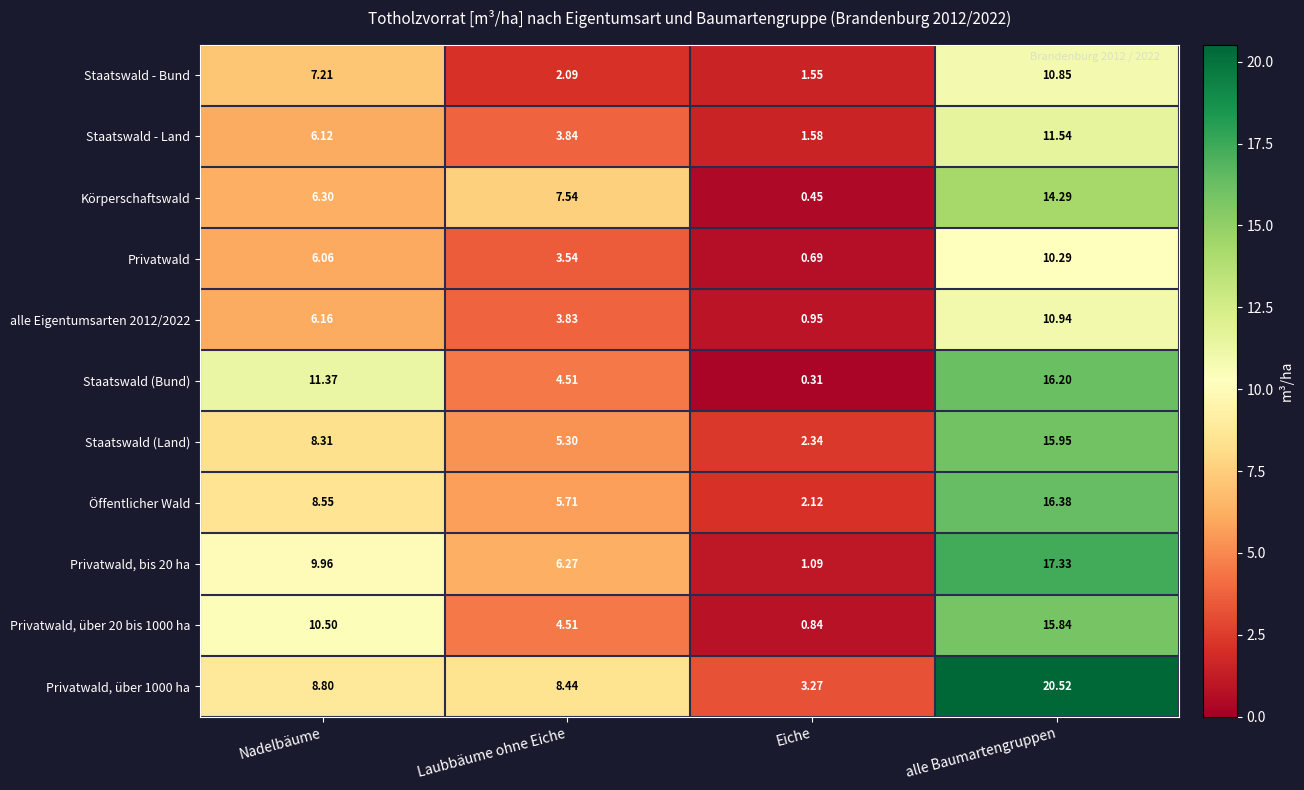

Rank the categories by Staatswald (Bund) value from lowest to highest.

Eiche, Laubbäume ohne Eiche, Nadelbäume, alle Baumartengruppen